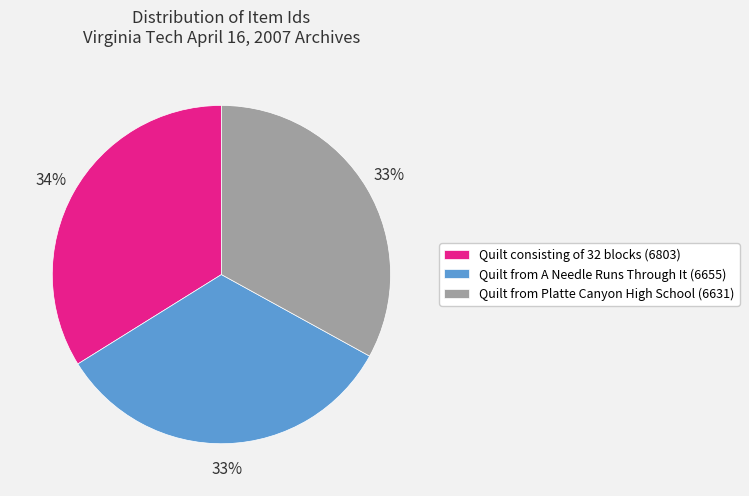

Does any single category account for the majority?

No